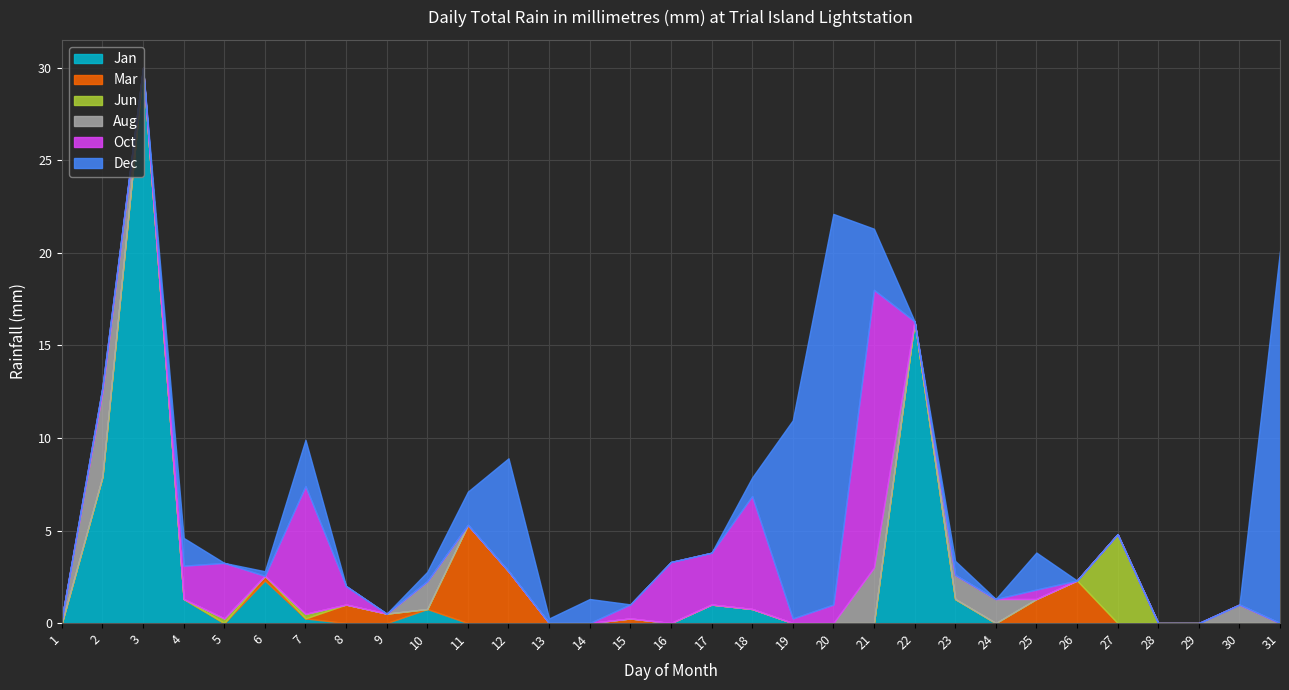

Reading left to right, extract all data points from this chart.

Jan: 1=0.0	2=7.9	3=30.0	4=1.3	5=0.0	6=2.3	7=0.2	8=0.0	9=0.0	10=0.8	11=0.0	12=0.0	13=0.0	14=0.0	15=0.0	16=0.0	17=1.0	18=0.8	19=0.0	20=0.0	21=0.0	22=16.3	23=1.3	24=0.0	25=0.0	26=0.0	27=0.0	28=0.0	29=0.0	30=0.0	31=0.0
Mar: 1=0.0	2=0.0	3=0.0	4=0.0	5=0.0	6=0.2	7=0.0	8=1.0	9=0.5	10=0.0	11=5.3	12=2.8	13=0.0	14=0.0	15=0.2	16=0.0	17=0.0	18=0.0	19=0.0	20=0.0	21=0.0	22=0.0	23=0.0	24=0.0	25=1.3	26=2.3	27=0.0	28=0.0	29=0.0	30=0.0	31=0.0
Jun: 1=0.0	2=0.0	3=0.0	4=0.0	5=0.2	6=0.0	7=0.2	8=0.0	9=0.0	10=0.0	11=0.0	12=0.0	13=0.0	14=0.0	15=0.0	16=0.0	17=0.0	18=0.0	19=0.0	20=0.0	21=0.0	22=0.0	23=0.0	24=0.0	25=0.0	26=0.0	27=4.8	28=0.0	29=0.0	30=0.0	31=0.0
Aug: 1=0.2	2=4.6	3=0.0	4=0.0	5=0.0	6=0.0	7=0.0	8=0.0	9=0.0	10=1.5	11=0.0	12=0.0	13=0.0	14=0.0	15=0.0	16=0.0	17=0.0	18=0.0	19=0.0	20=0.0	21=3.0	22=0.0	23=1.3	24=1.3	25=0.0	26=0.0	27=0.0	28=0.0	29=0.0	30=1.0	31=0.0
Oct: 1=0.0	2=0.2	3=0.0	4=1.8	5=3.0	6=0.0	7=6.9	8=1.0	9=0.0	10=0.0	11=0.0	12=0.0	13=0.0	14=0.0	15=0.8	16=3.3	17=2.8	18=6.1	19=0.2	20=1.0	21=15.0	22=0.0	23=0.0	24=0.0	25=0.5	26=0.0	27=0.0	28=0.0	29=0.0	30=0.0	31=0.0
Dec: 1=0.0	2=0.0	3=0.0	4=1.5	5=0.0	6=0.2	7=2.5	8=0.0	9=0.0	10=0.5	11=1.8	12=6.1	13=0.2	14=1.3	15=0.0	16=0.0	17=0.0	18=1.0	19=10.7	20=21.1	21=3.3	22=0.0	23=0.8	24=0.0	25=2.0	26=0.0	27=0.0	28=0.0	29=0.0	30=0.0	31=20.1